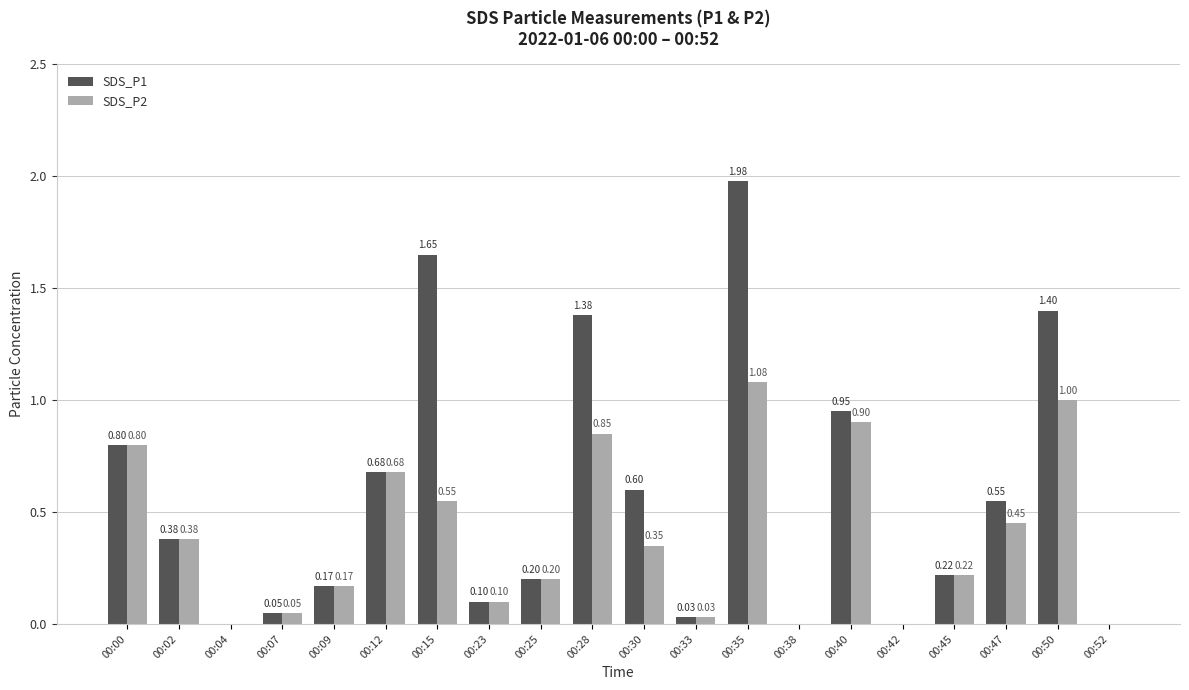

Which series changed the most between 00:23 and 00:35?

SDS_P1